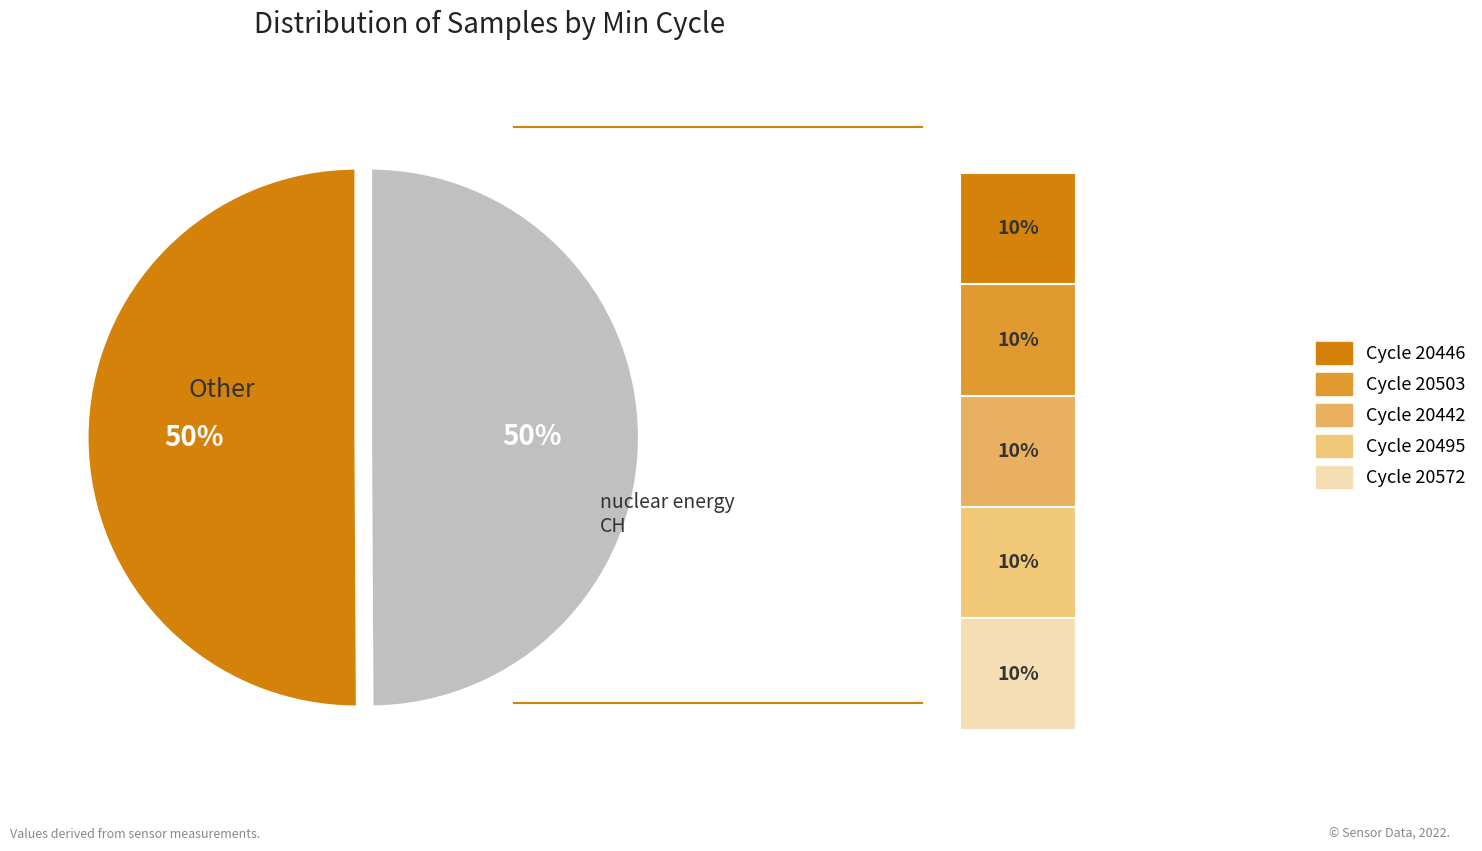

To the nearest percent, what is the average slice percentage?

10%